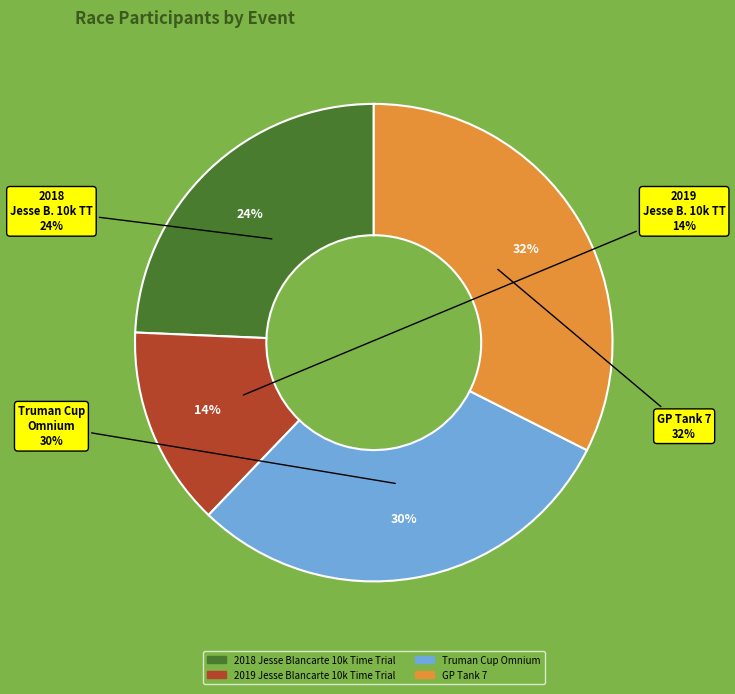

How many slices are in this pie chart?

4